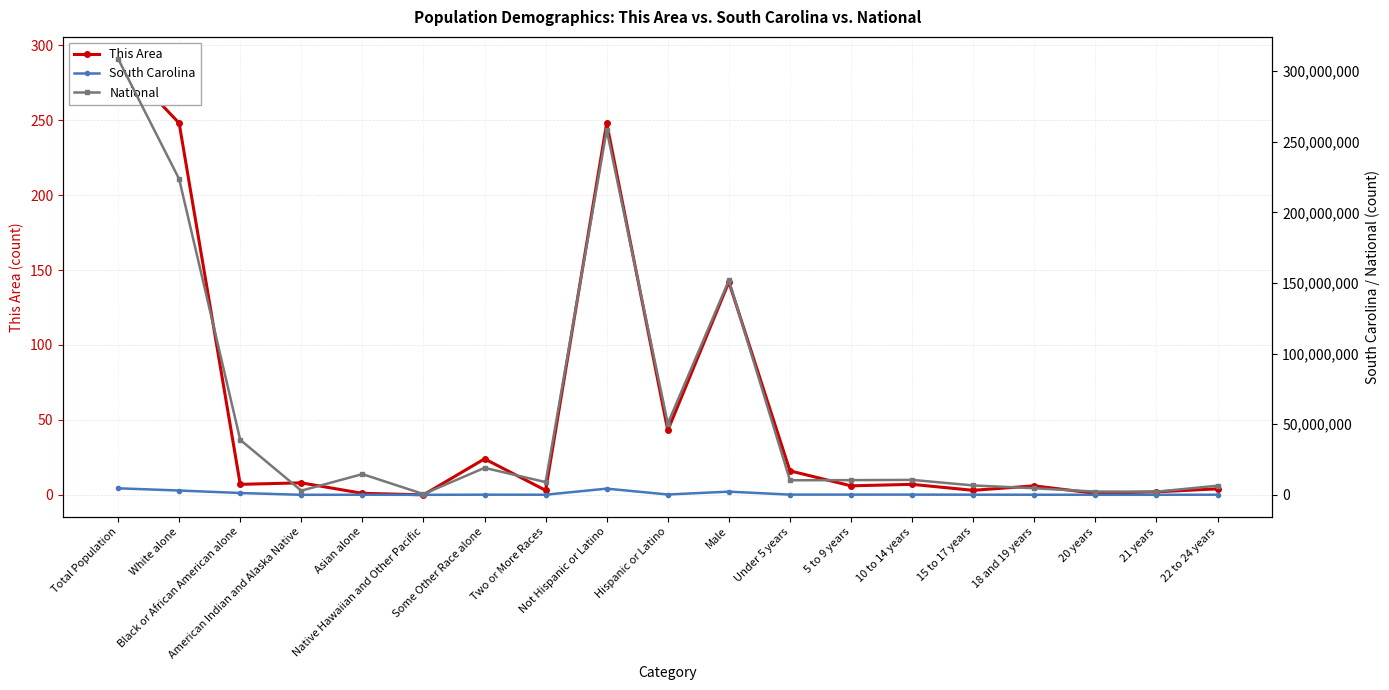

True or false: South Carolina has a value of 67405 at Some Other Race alone.

False